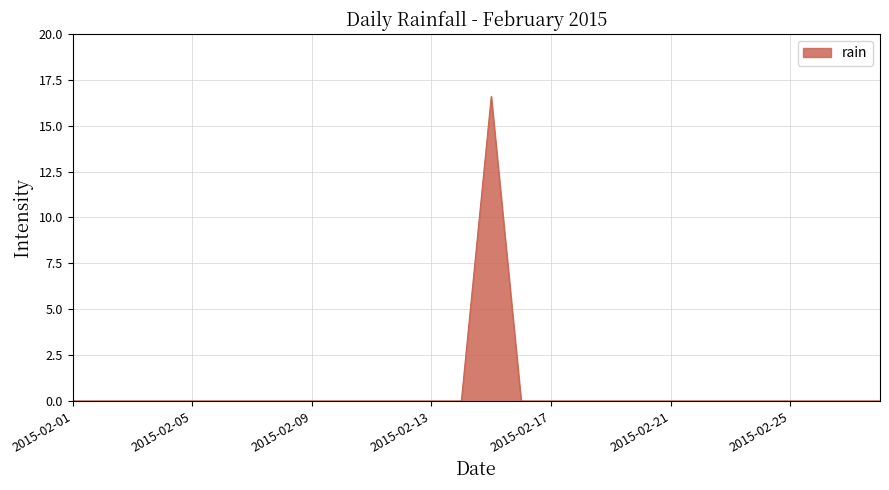

What is the greatest value displayed?

16.6